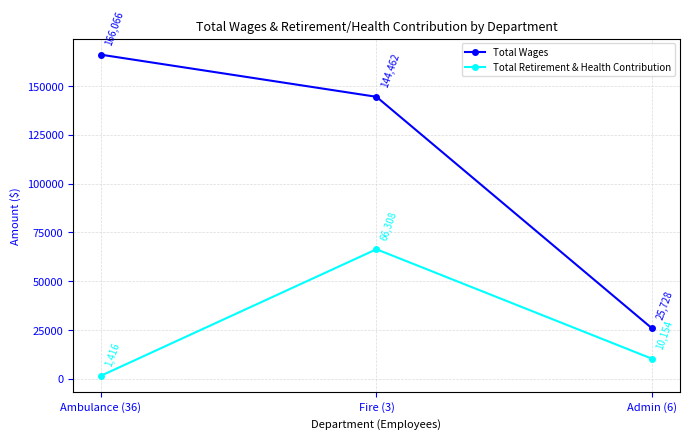

Count the Total Wages values in the range 25728 to 166066.

3